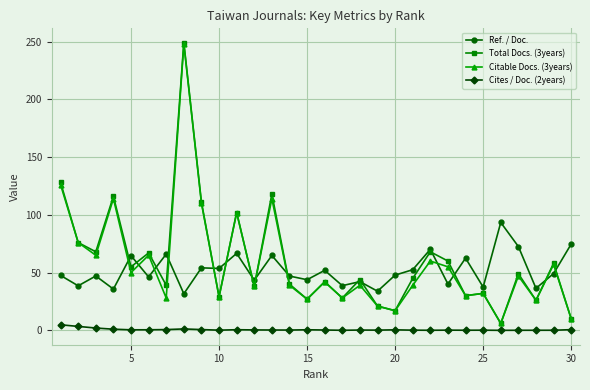

True or false: Cites / Doc. (2years) and Ref. / Doc. intersect in this chart.

False